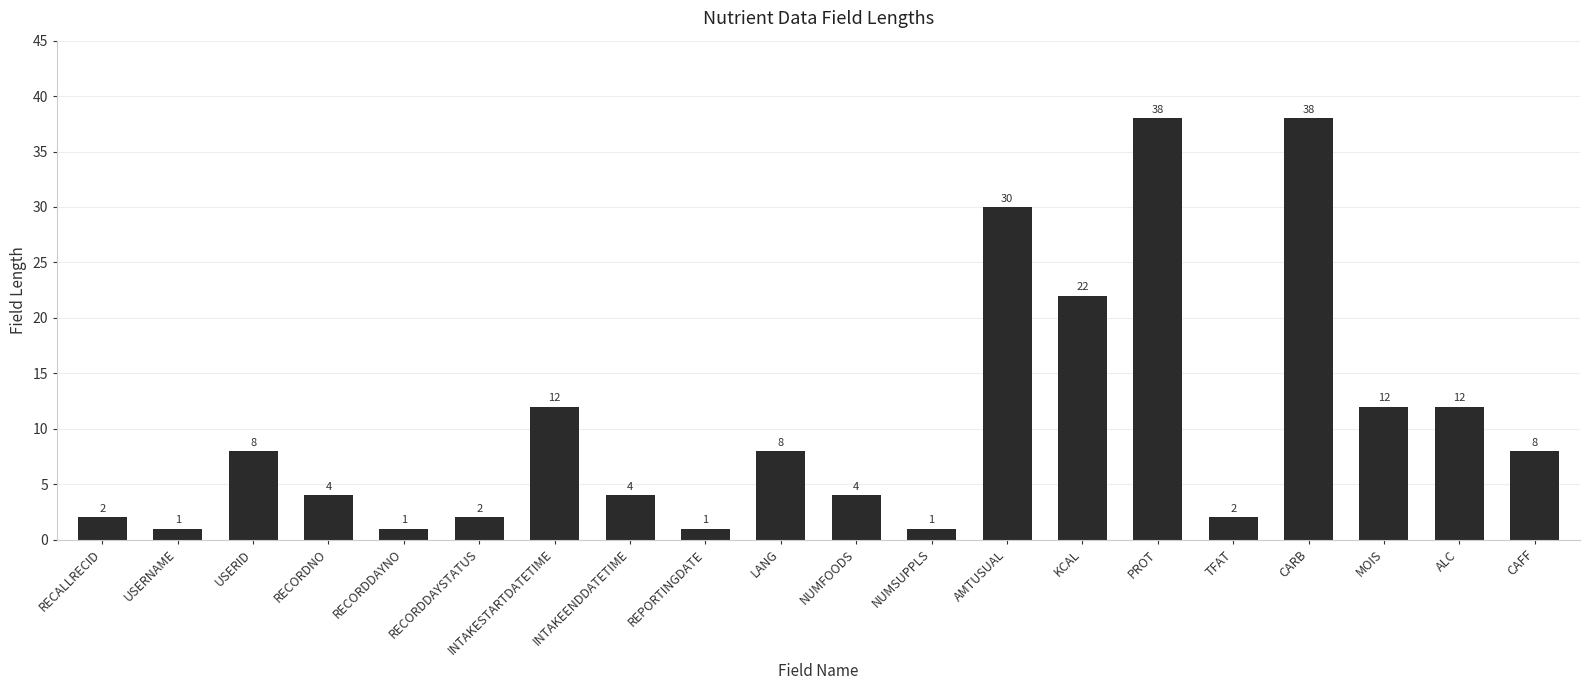

Which has a higher value, NUMSUPPLS or INTAKEENDDATETIME?

INTAKEENDDATETIME